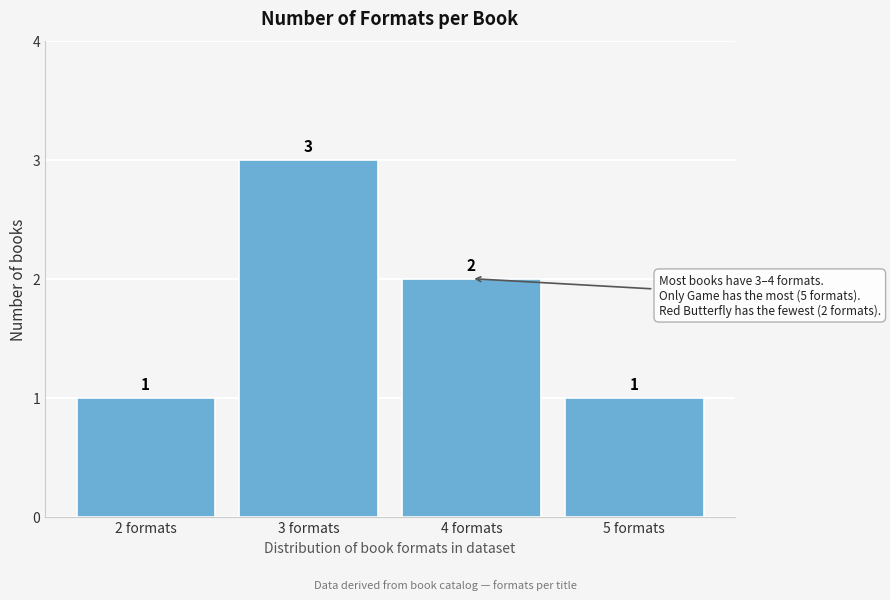

Reading left to right, list every bar in this chart as the range it spans on the x-axis followed by its height.

1.5 to 2.5: 1
2.5 to 3.5: 3
3.5 to 4.5: 2
4.5 to 5.5: 1